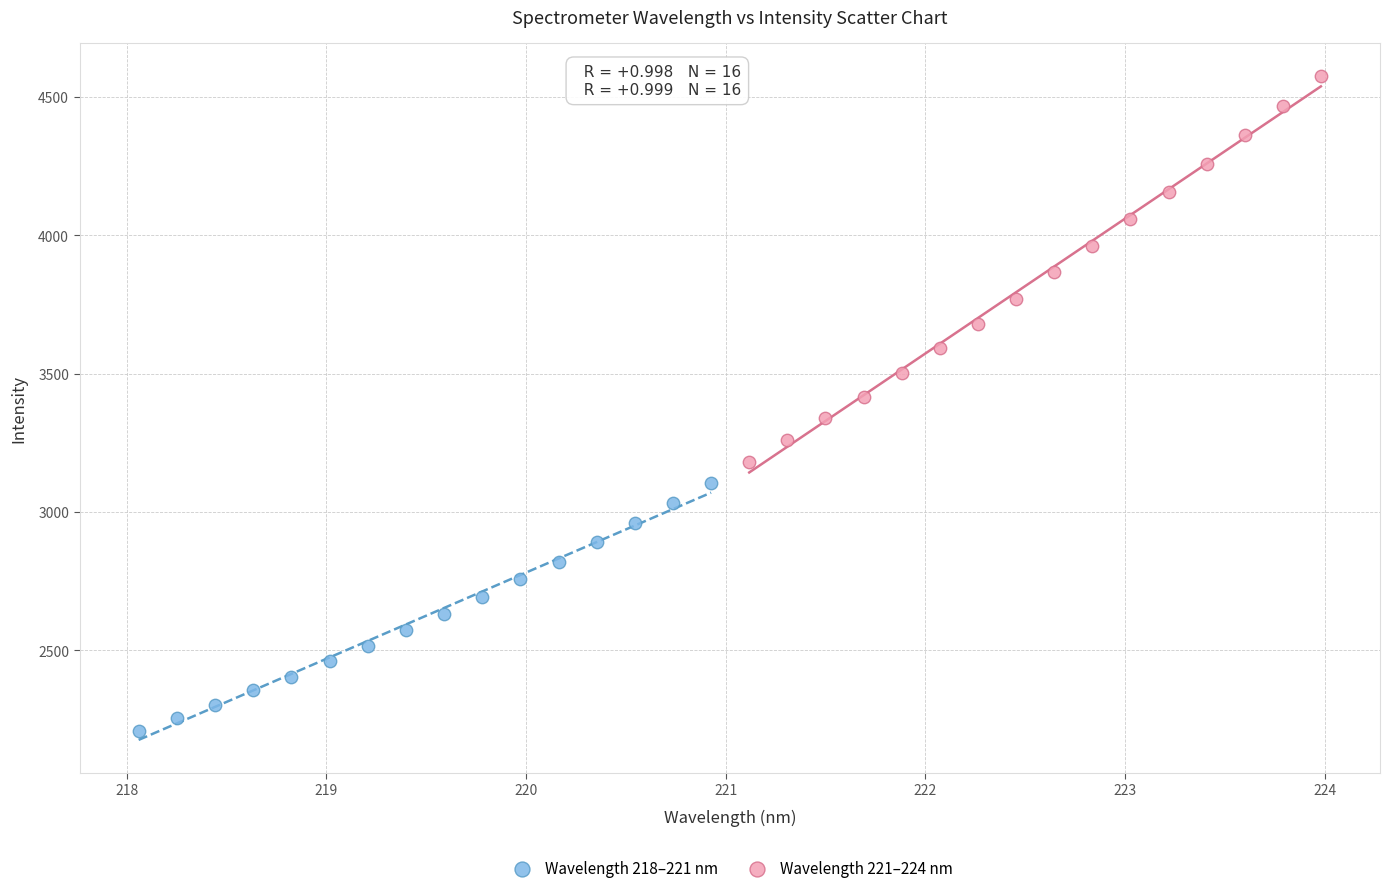

Which series has the largest Y range (max minus min)?

Wavelength 221–224 nm